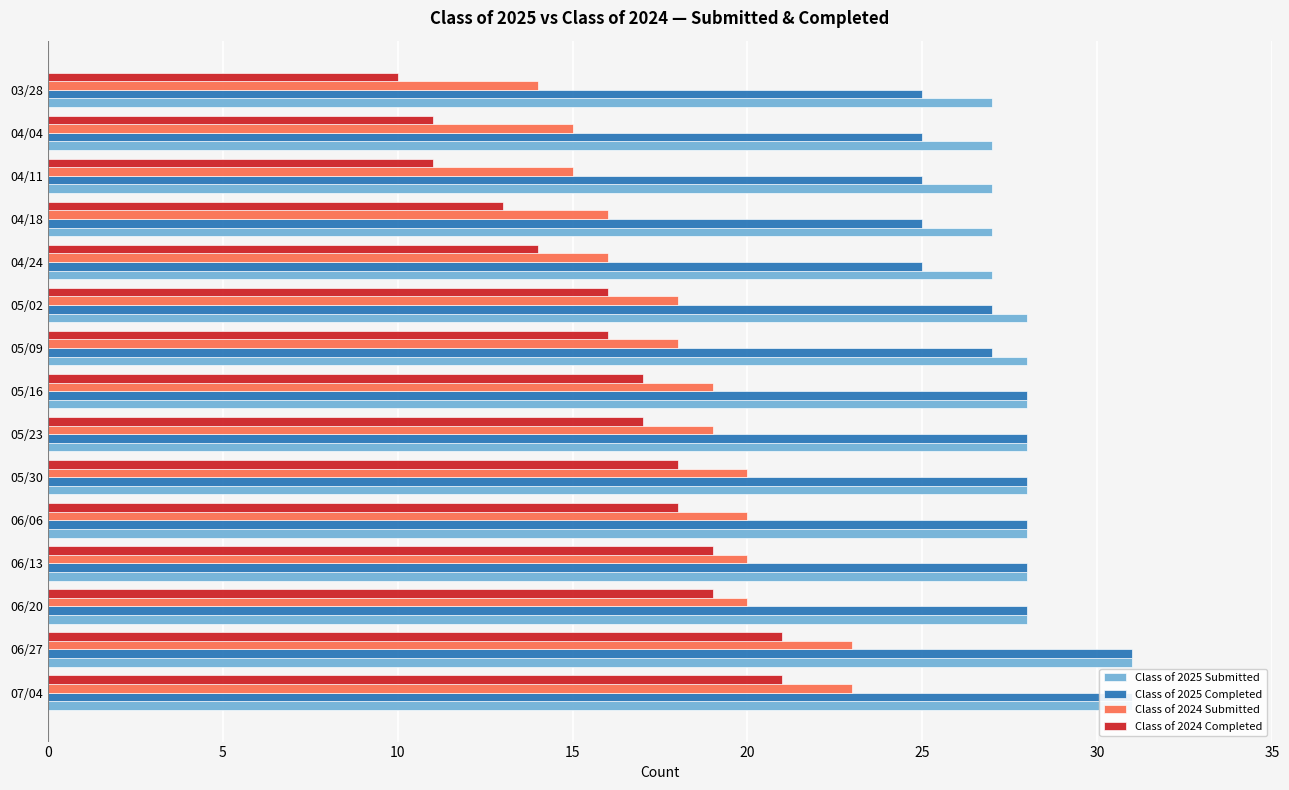

What is the difference between the maximum and second lowest values in the Class of 2024 Submitted series?

8